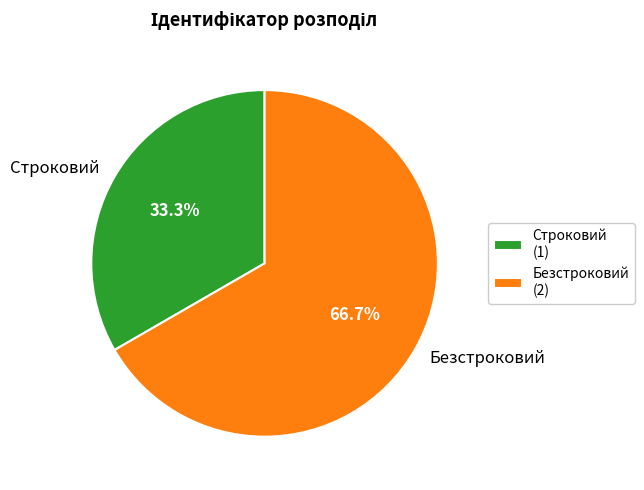

Approximately how many times larger is the value at Безстроковий compared to Строковий?

2.0